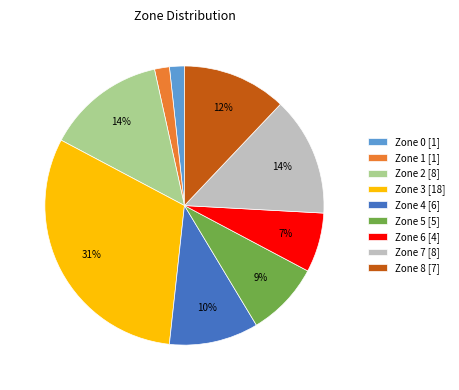

What is the largest slice in the pie chart?

Zone 3 [18]